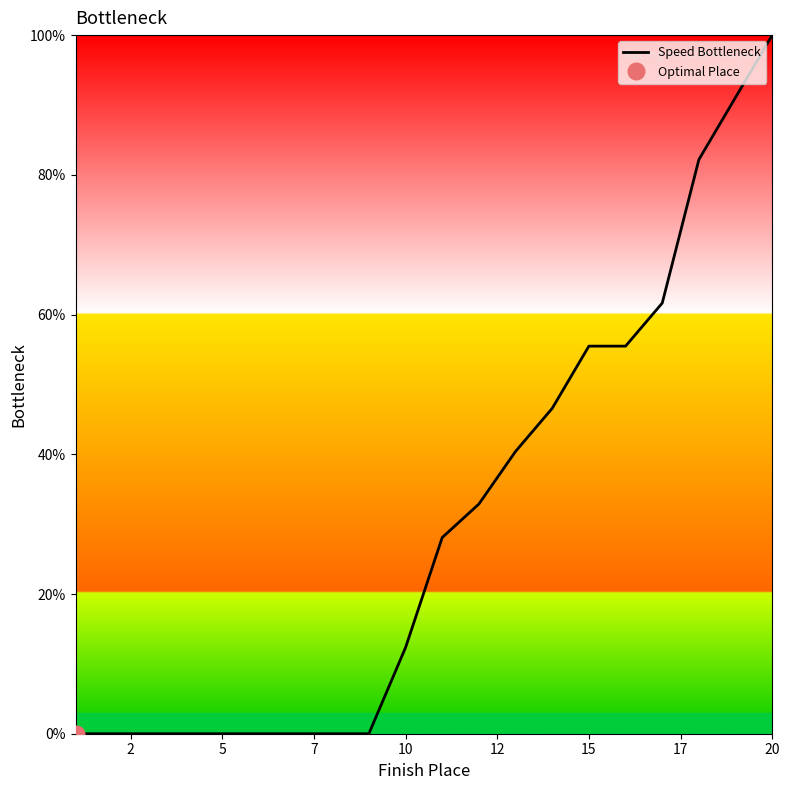

The Speed Bottleneck series shows 2.6 at 10. True or false?

False